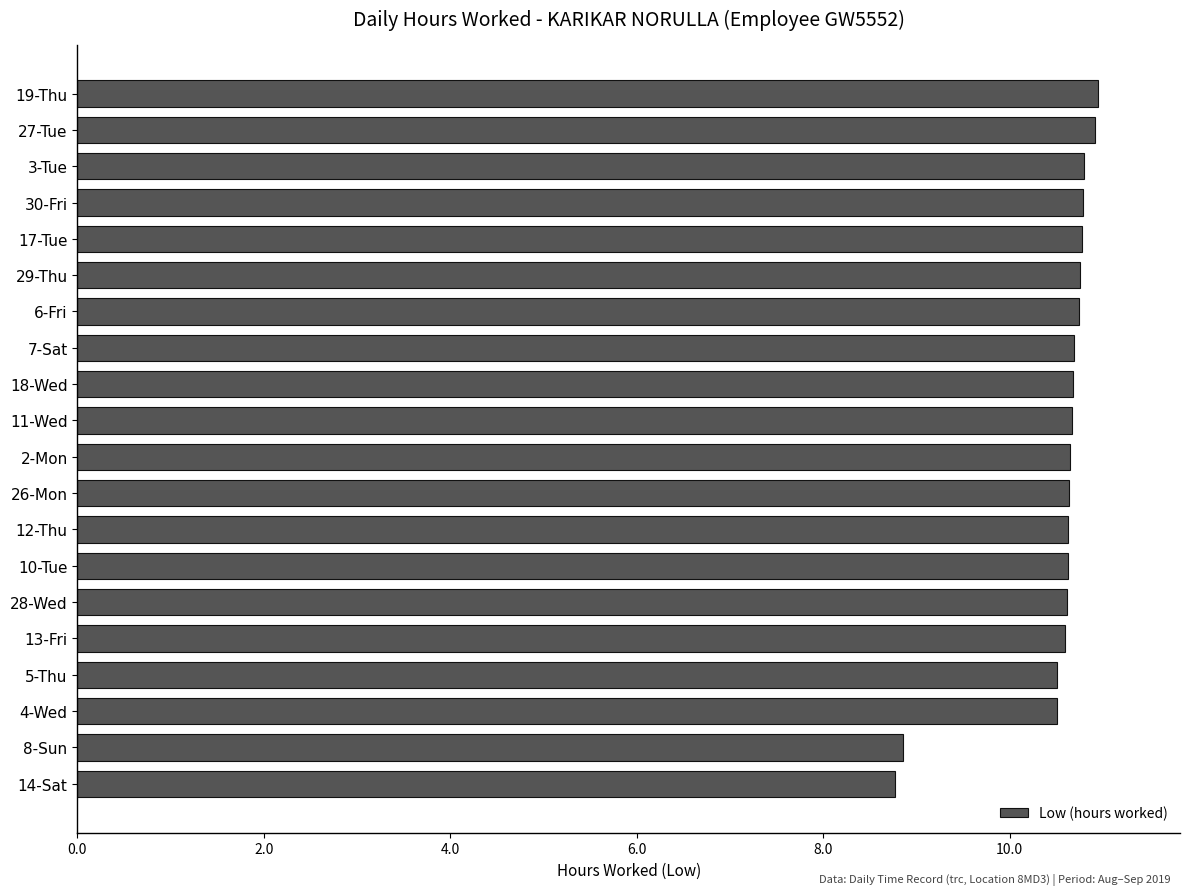

What is the change in value from 4-Wed to 14-Sat?

-1.7